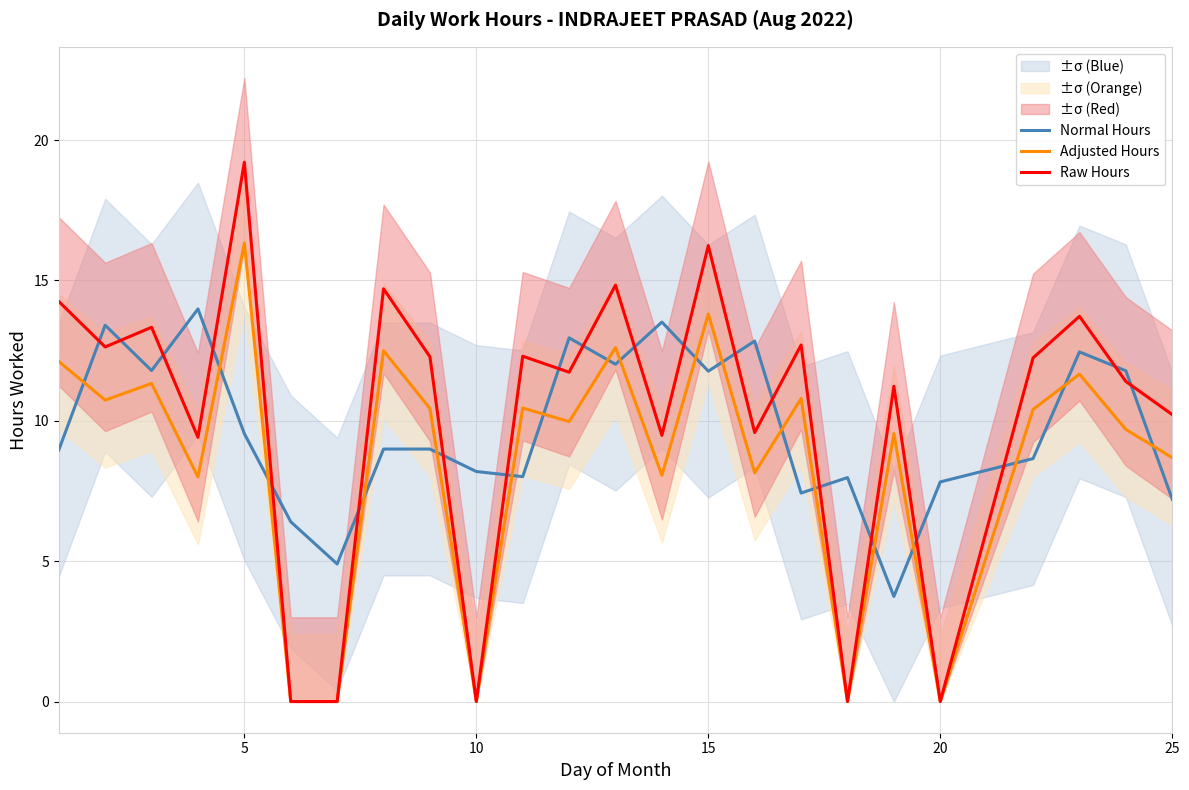

The Raw Hours series shows 16.2 at 15. True or false?

True